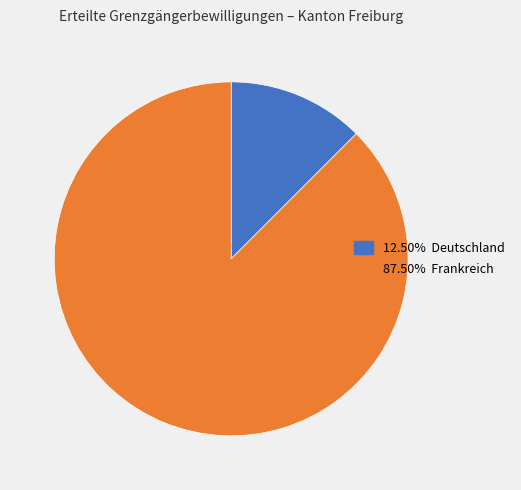

Does any single category account for the majority?

Yes